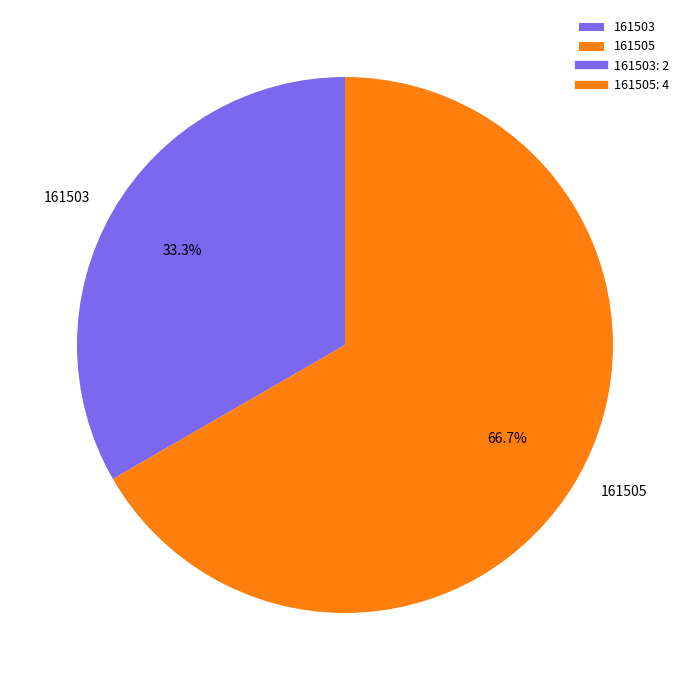

To the nearest percent, what is the difference between the 161505 and 161503 slice percentages?

33%